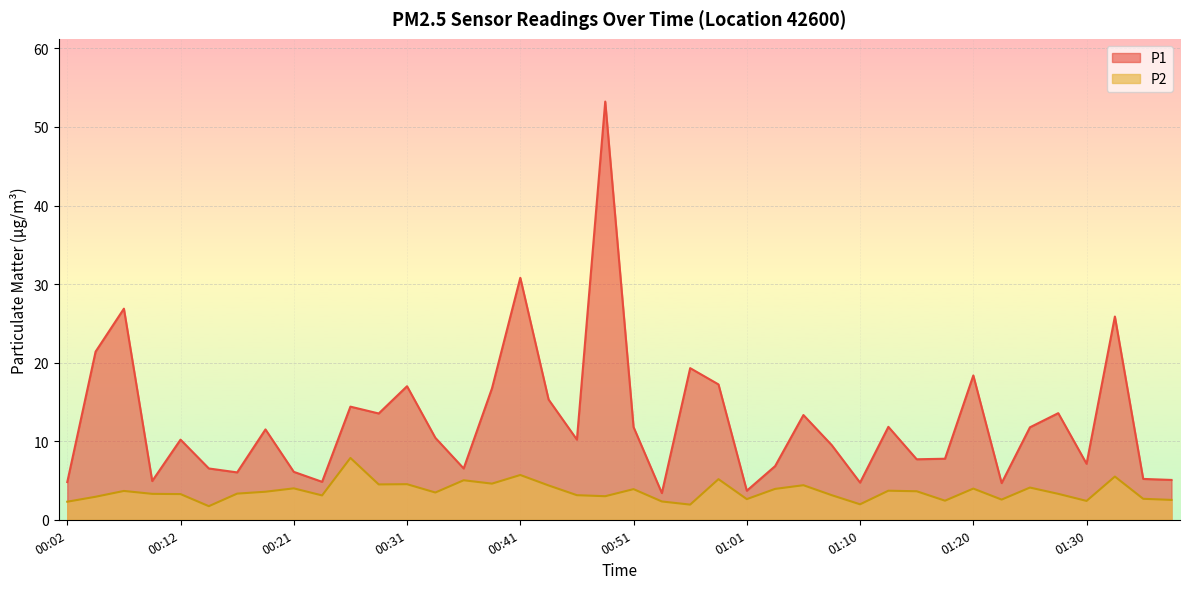

What are all the series names shown in the legend?

P1, P2